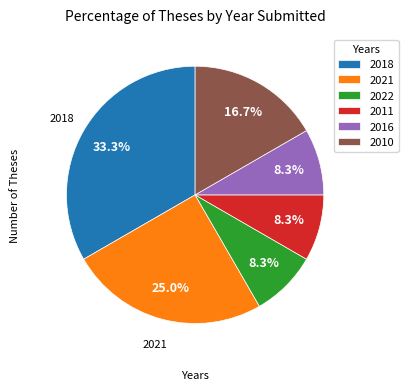

What portion of the pie excludes 2022?

91.7%